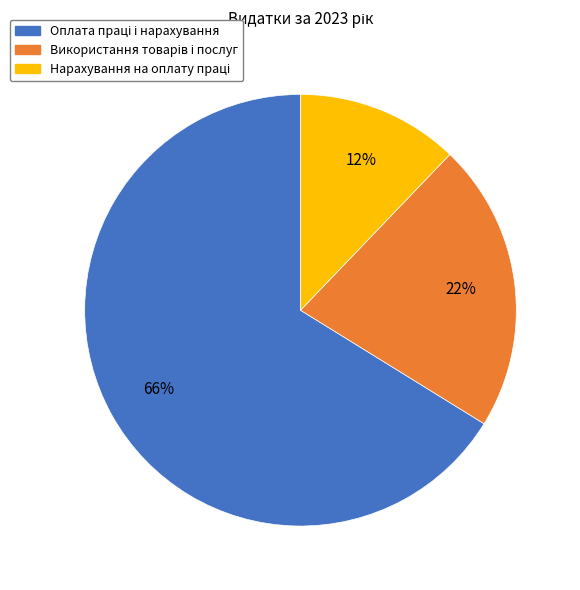

To the nearest percent, what is the average slice percentage?

33%